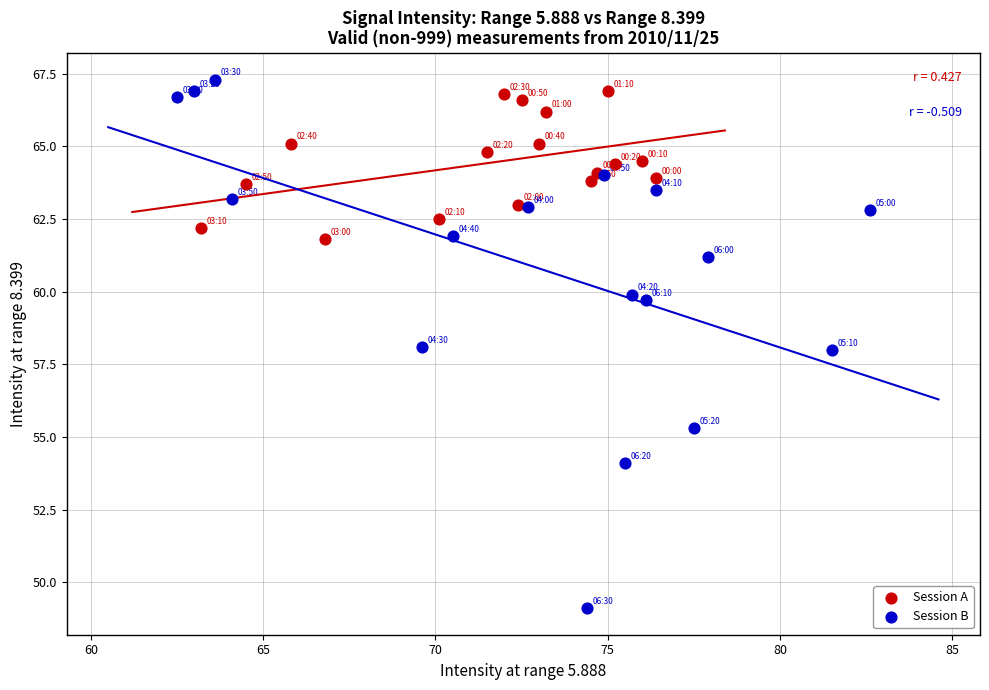

Which series contains the lowest Y value?

Session B